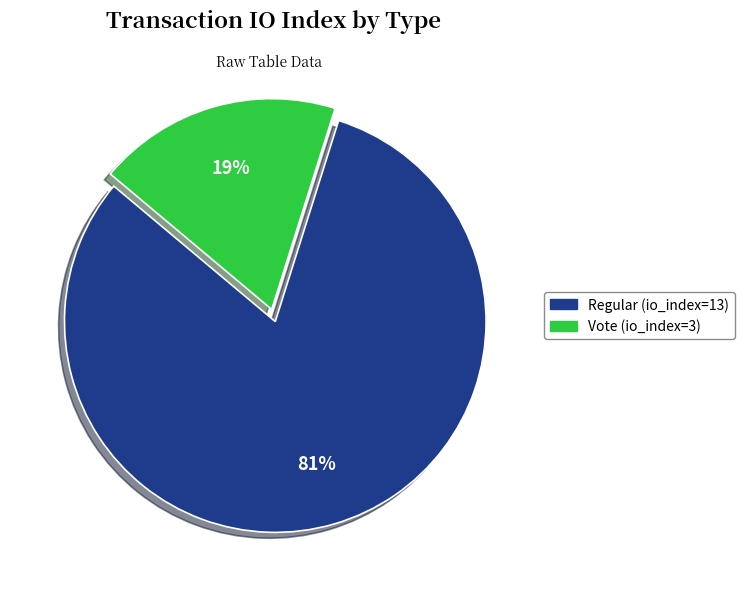

True or false: Vote (io_index=3) accounts for 13% of the total.

False